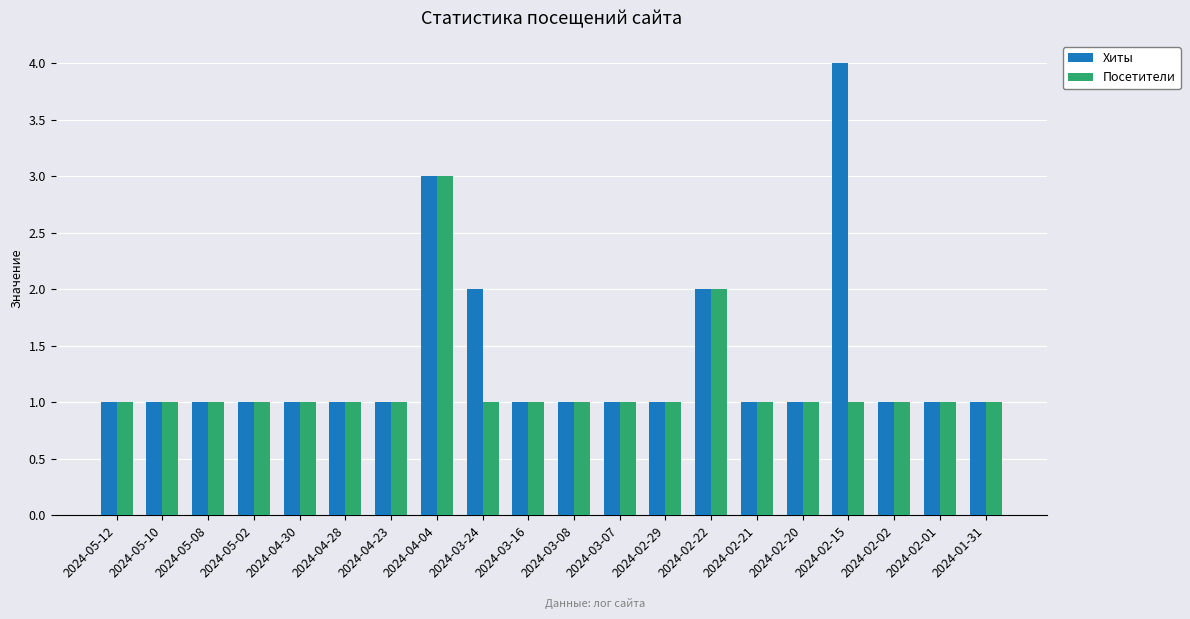

Which series has the largest range (max minus min)?

Хиты